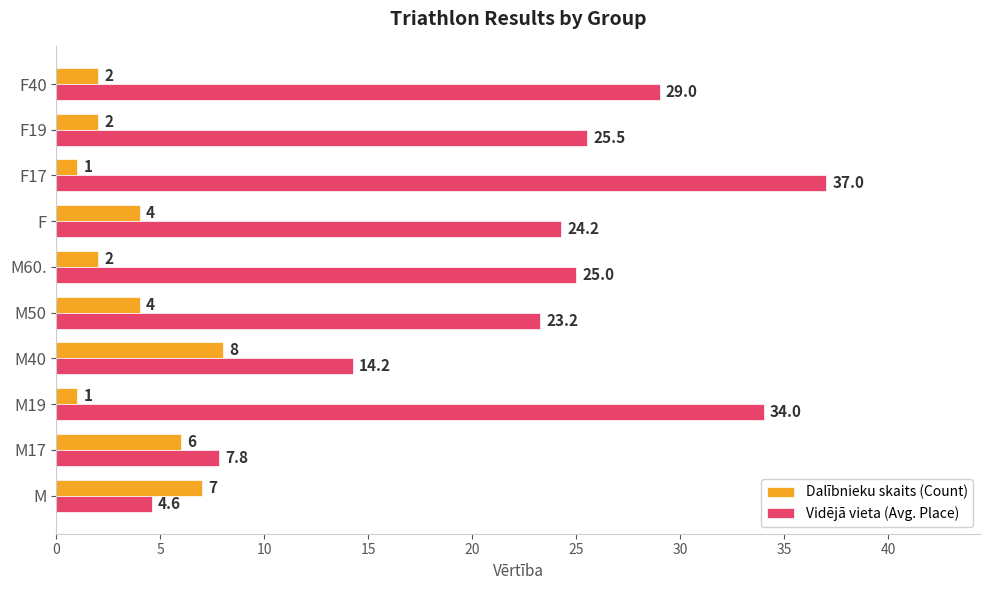

List the series in order of their peak value, highest first.

Vidējā vieta (Avg. Place), Dalībnieku skaits (Count)